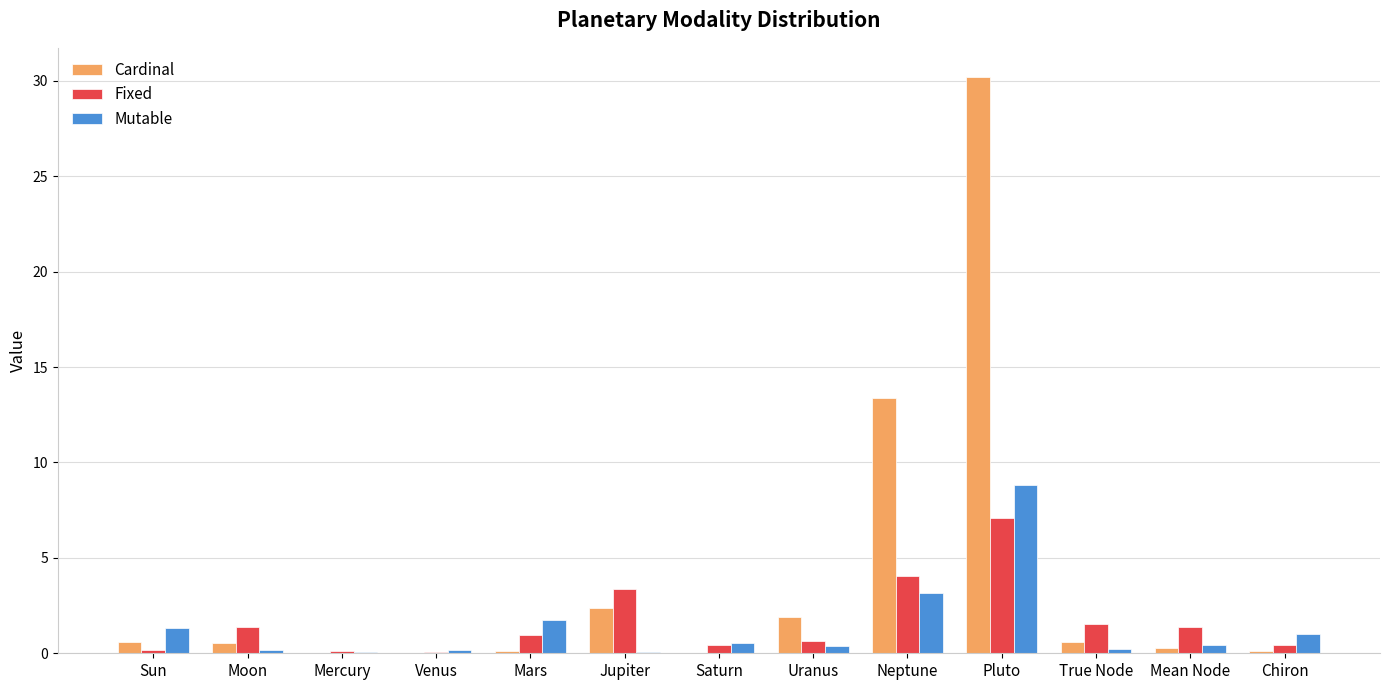

The Mutable series shows 0.1 at Venus. True or false?

True